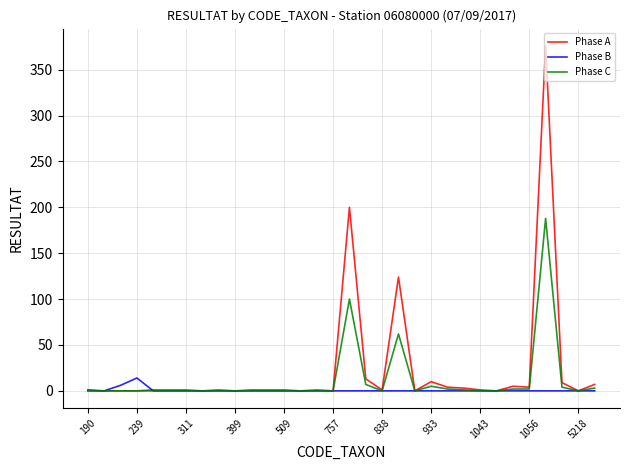

Which series has the largest range (max minus min)?

Phase A